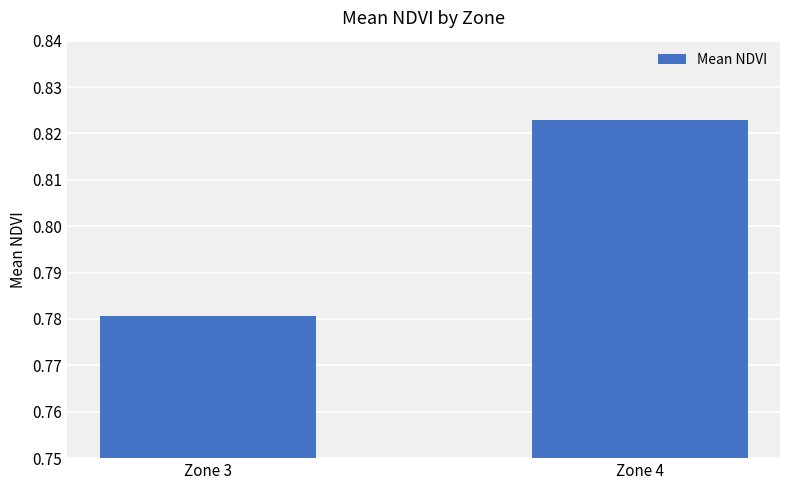

Which category has the highest value across all series?

Zone 4